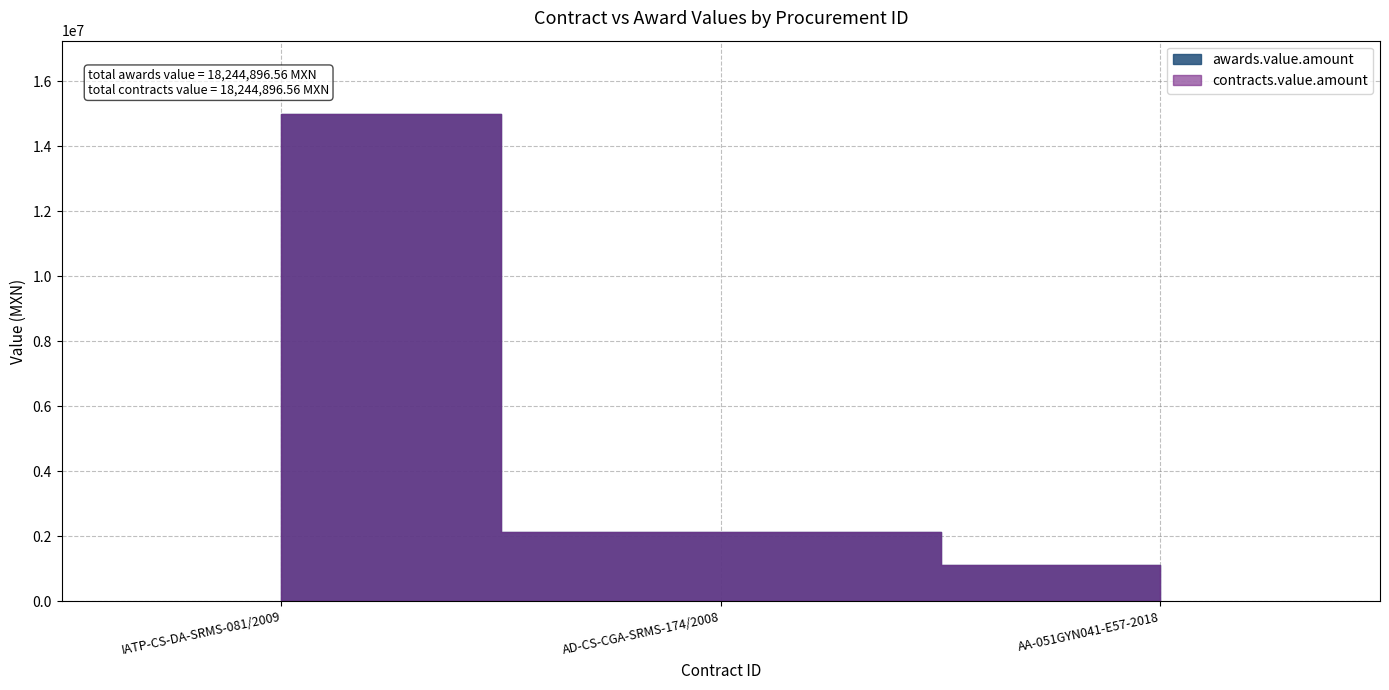

What are all the series names shown in the legend?

awards.value.amount, contracts.value.amount